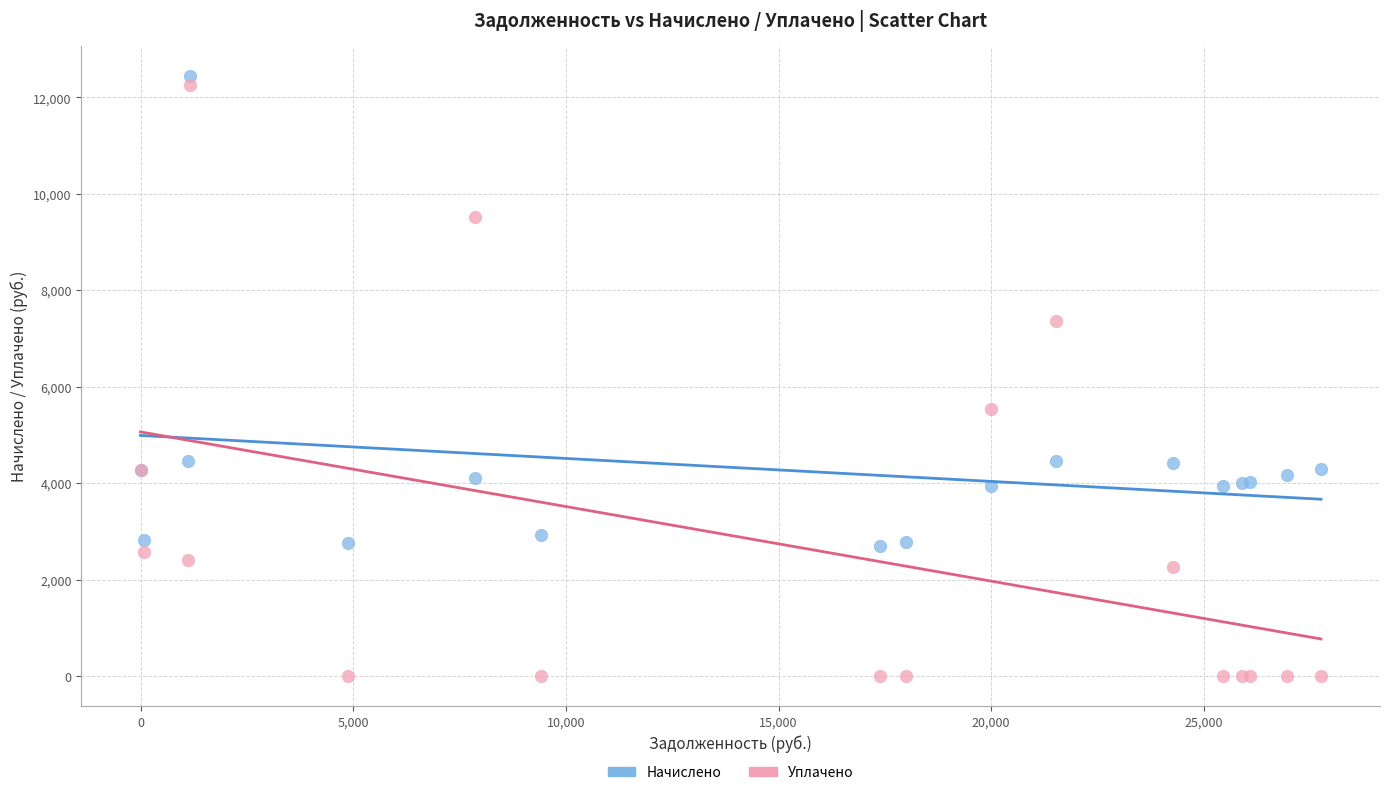

What are all the series names shown in the legend?

Начислено, Уплачено